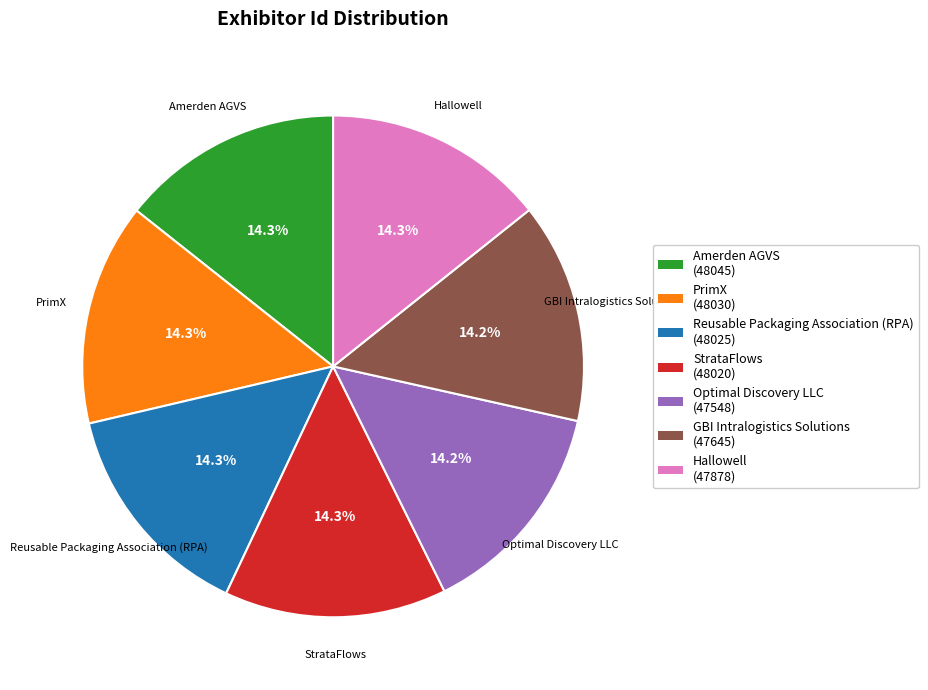

What percentage do Reusable Packaging Association (RPA) and Optimal Discovery LLC together represent?

28.5%